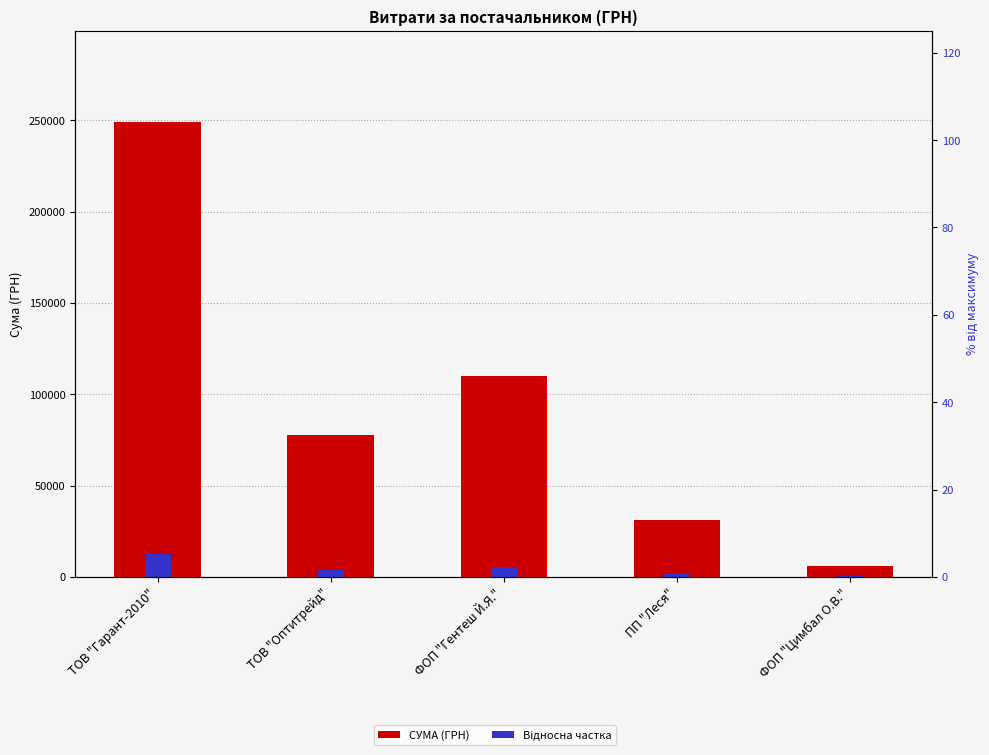

What is the difference between the maximum and second lowest values in the СУМА (ГРН) series?

218110.2